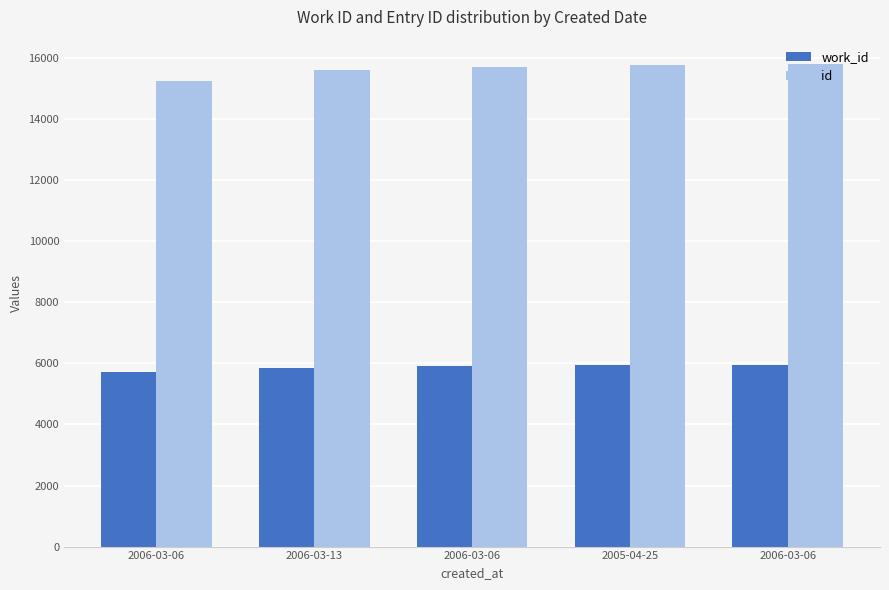

What are all the series names shown in the legend?

work_id, id